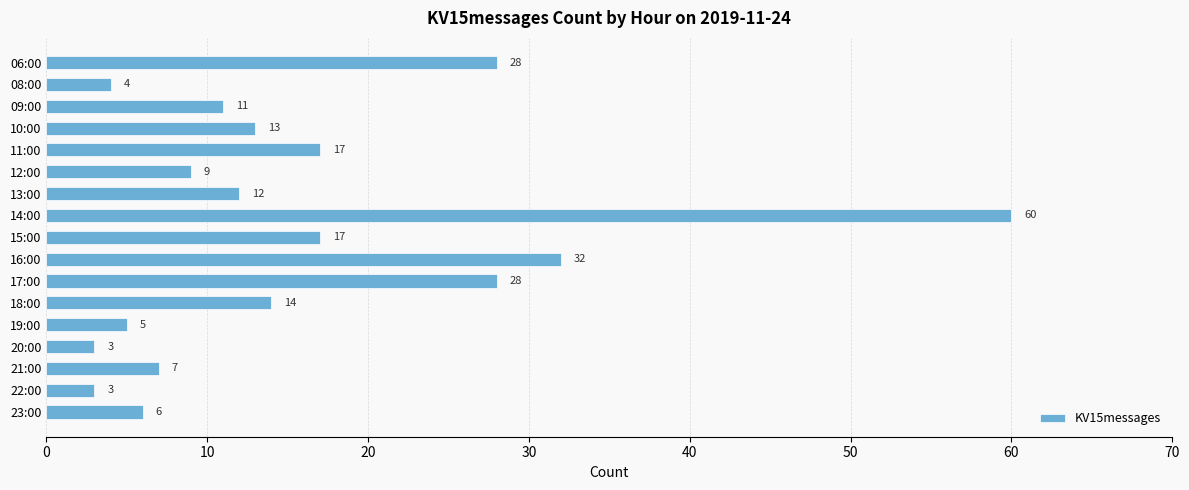

What is the ratio of the value at 15:00 to the value at 11:00?

1.0